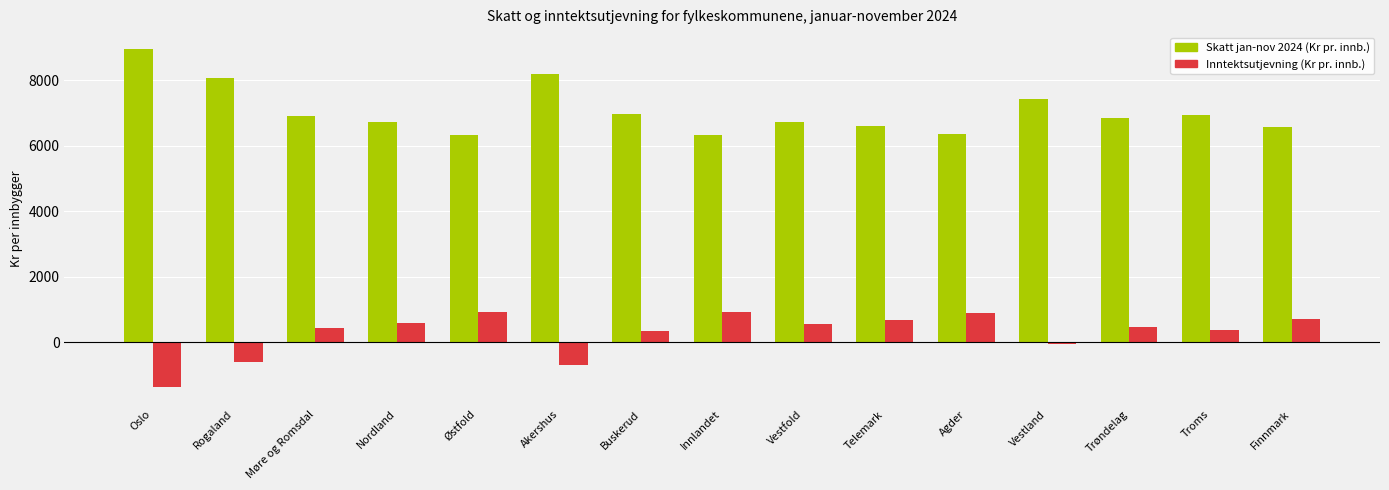

Rank the series by their maximum value, from highest to lowest.

Skatt jan-nov 2024 (Kr pr. innb.), Inntektsutjevning (Kr pr. innb.)